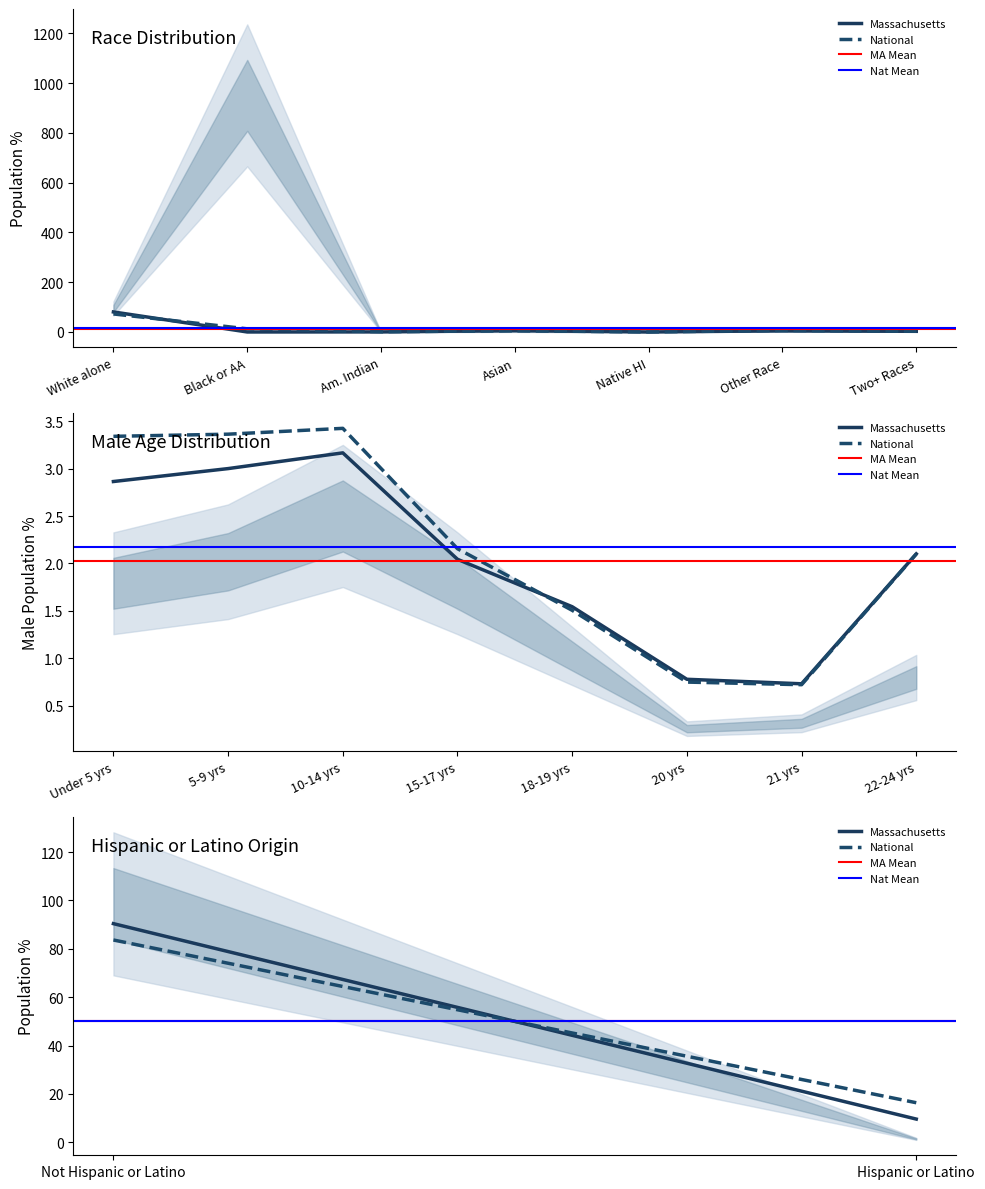

Which series has the largest total across all categories?

National